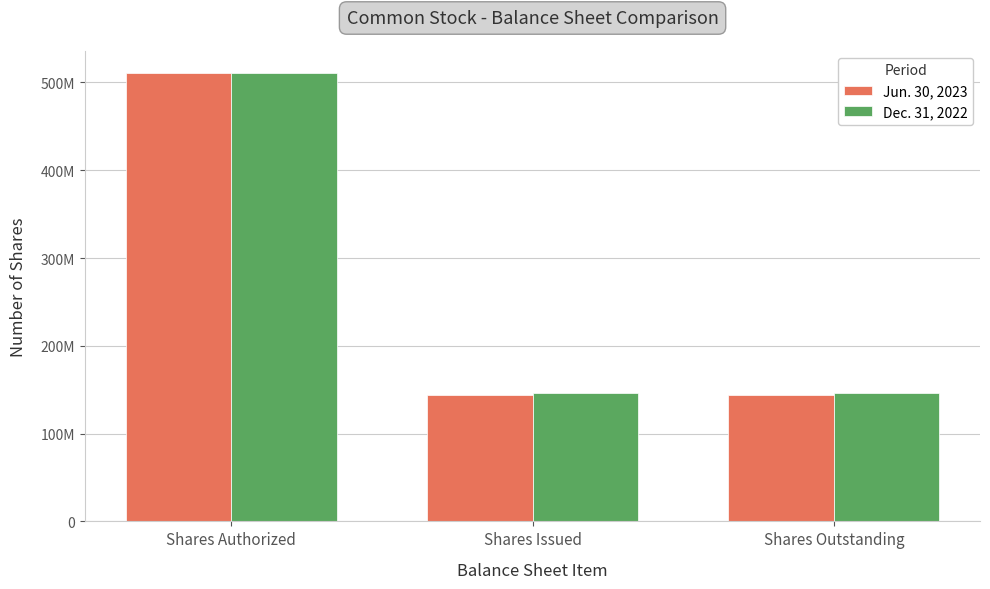

At which category is the sum across all series the highest?

Shares Authorized